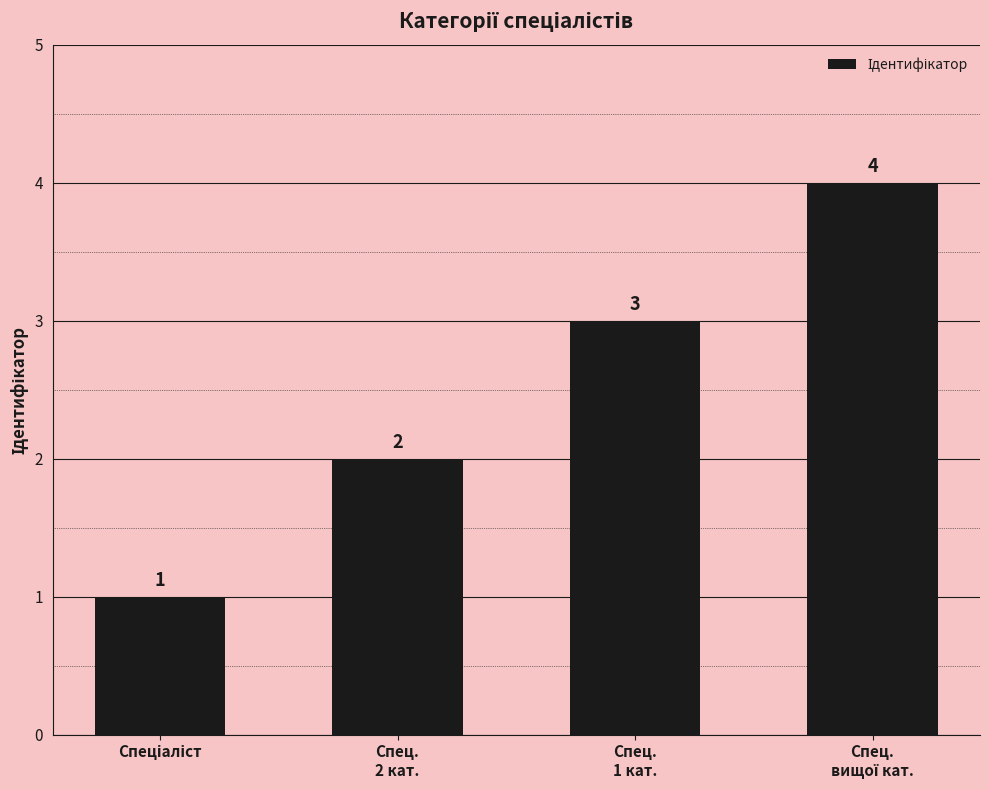

What is the value of the 4th bar from the left?

4